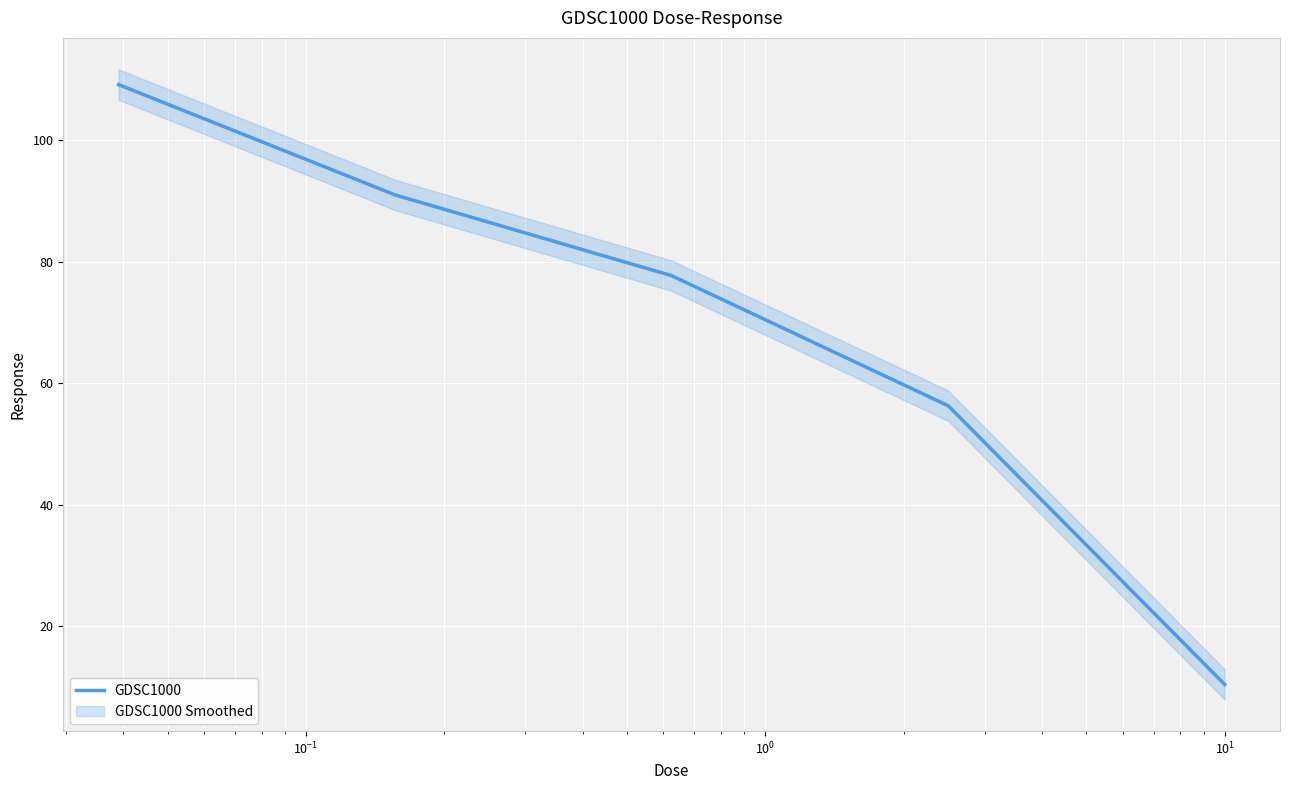

How many series are shown in this chart?

1